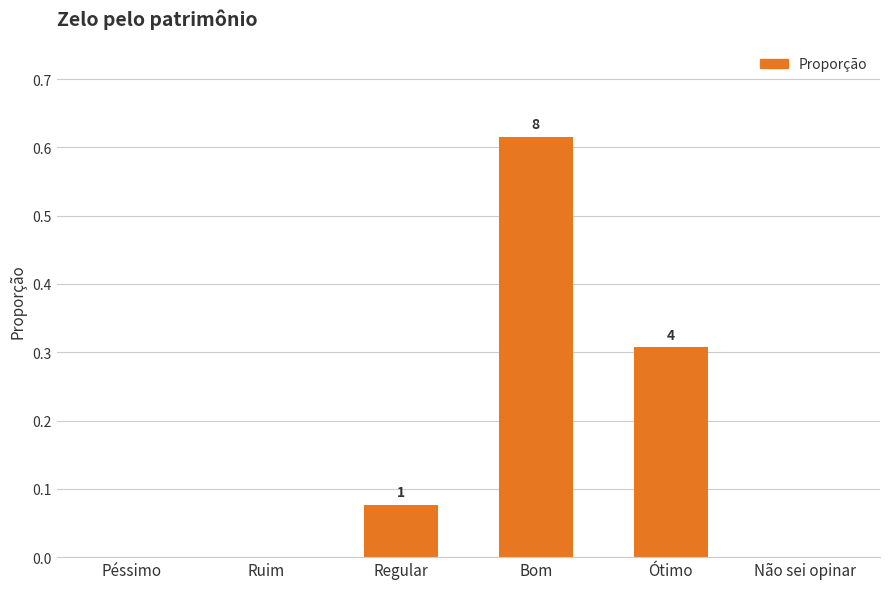

Reading left to right, extract all data points from this chart.

0.0	0.0	0.1	0.6	0.3	0.0